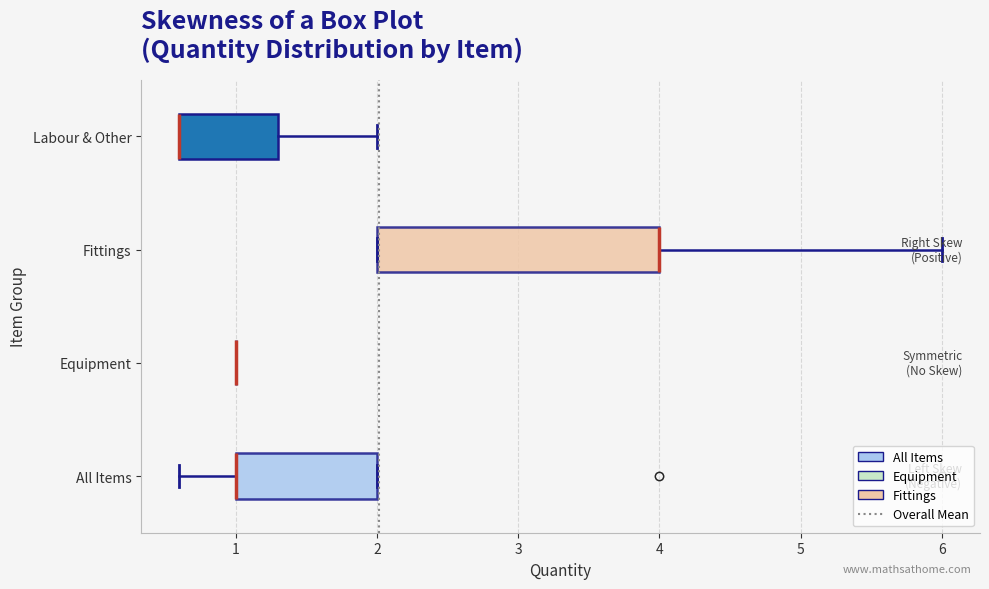

Reading bottom to top, transcribe this box plot: for each box, give where its median line is, the range the box spans, and where its two whiskers end, as read against the x-axis. The values are not printed on the chart, so give them approximately, as read against the axis.

All Items: median 1.0 (drawn on the box's left edge), box 1.0 to 2.0, whiskers 0.6 to 2.0
Equipment: box collapsed to a line at 1.0, whiskers 1.0 to 1.0
Fittings: median 4.0 (drawn on the box's right edge), box 2.0 to 4.0, whiskers 2.0 to 6.0
Labour & Other: median 0.6 (drawn on the box's left edge), box 0.6 to 1.3, whiskers 0.6 to 2.0